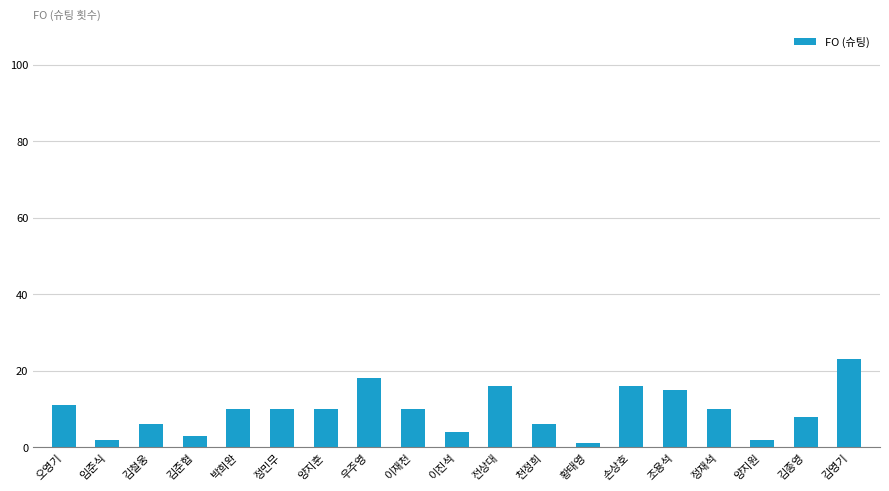

How many series are shown in this chart?

1